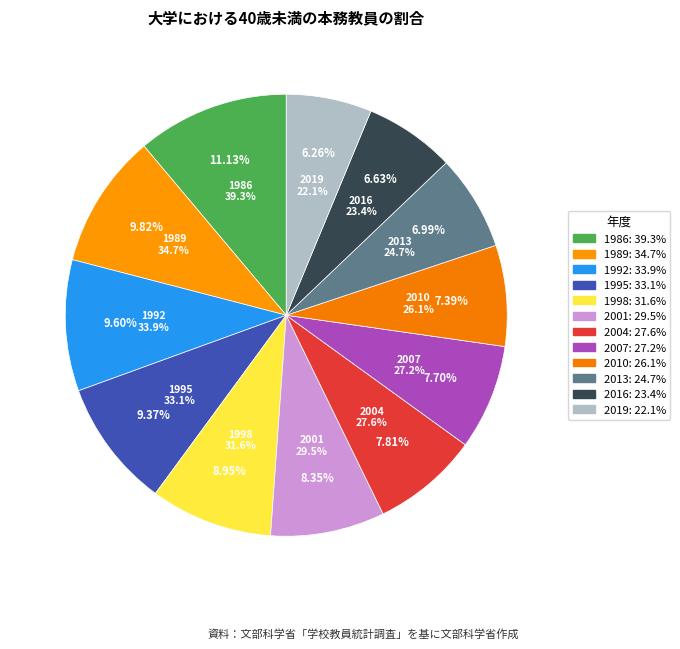

Does any single category account for the majority?

No